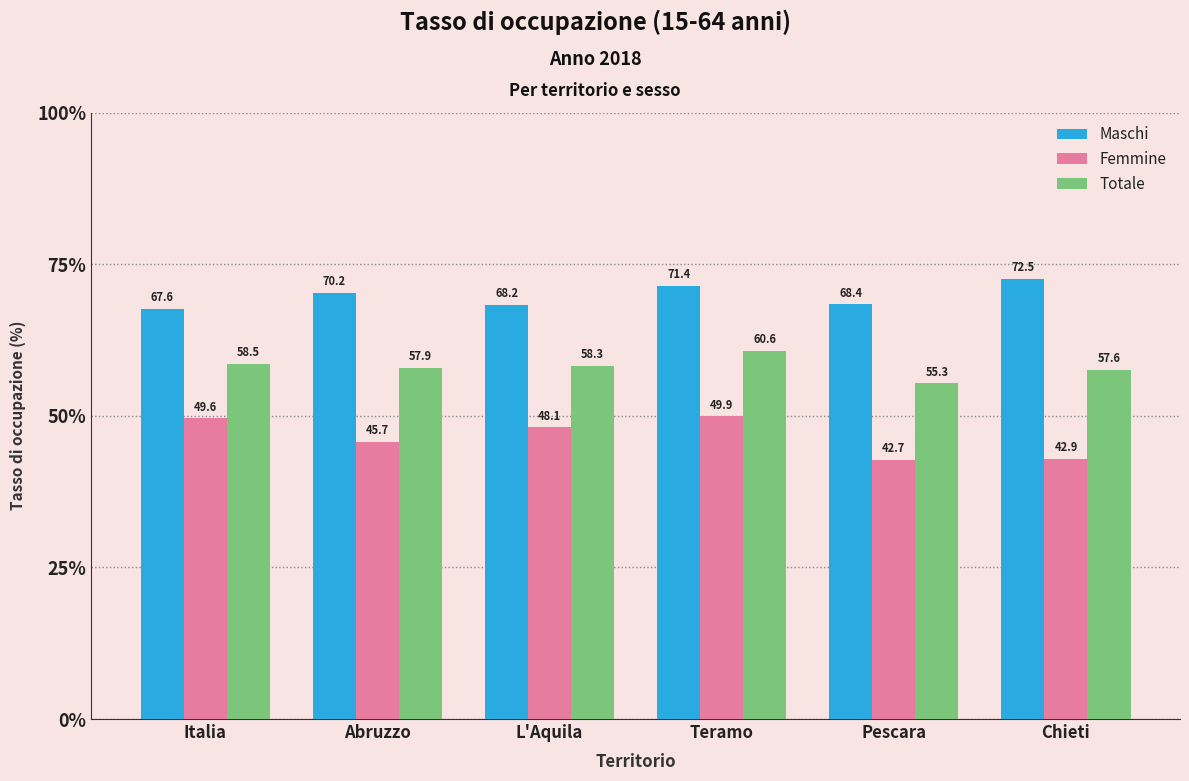

At which category does the chart reach its minimum across all series?

Pescara